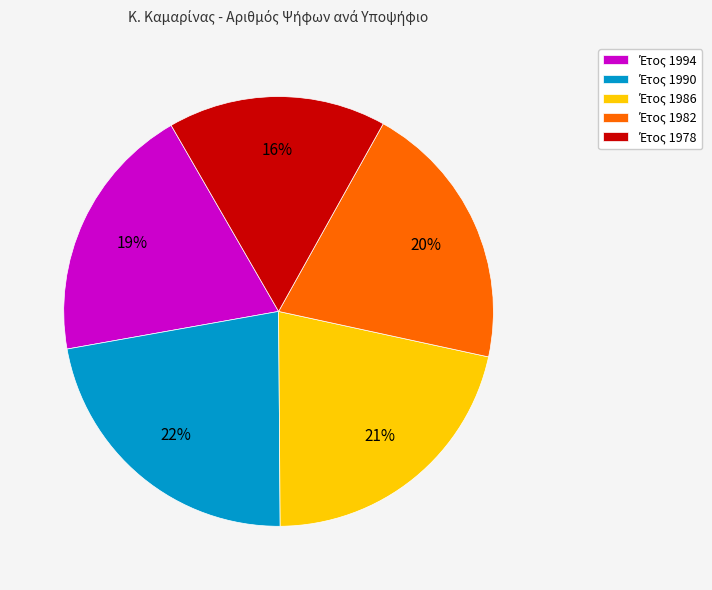

To the nearest percent, what is the average slice percentage?

20%